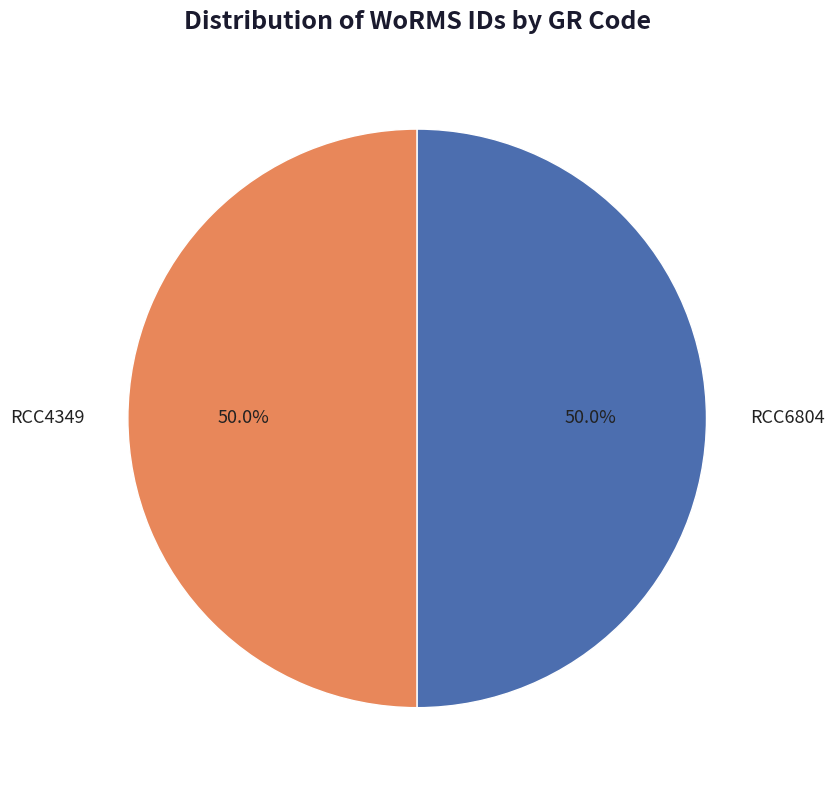

Approximately how many times larger is the value at RCC4349 compared to RCC6804?

1.0